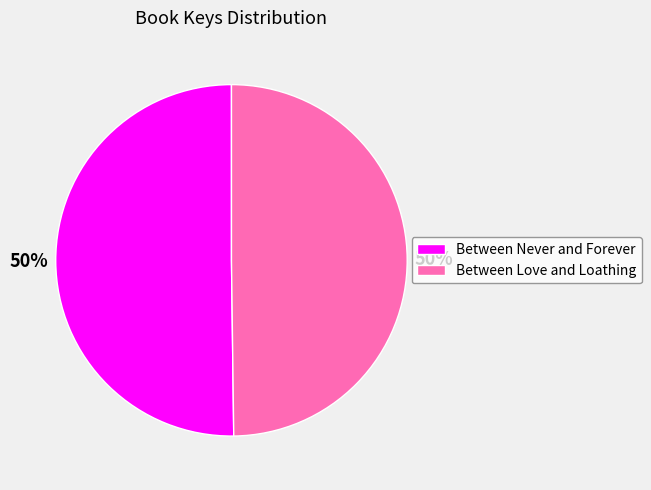

What is the ratio of the value at Between Love and Loathing to the value at Between Never and Forever?

1.0